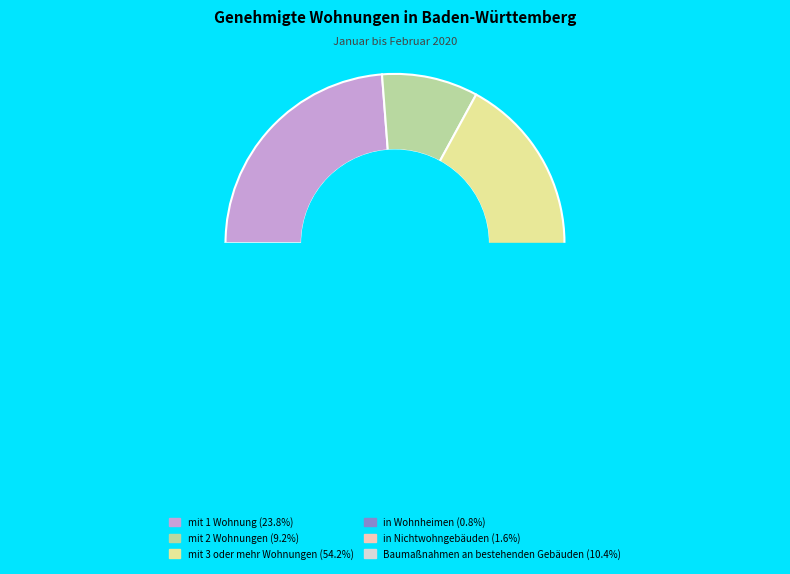

Do mit 1 Wohnung and mit 2 Wohnungen together represent more than half of the pie?

No